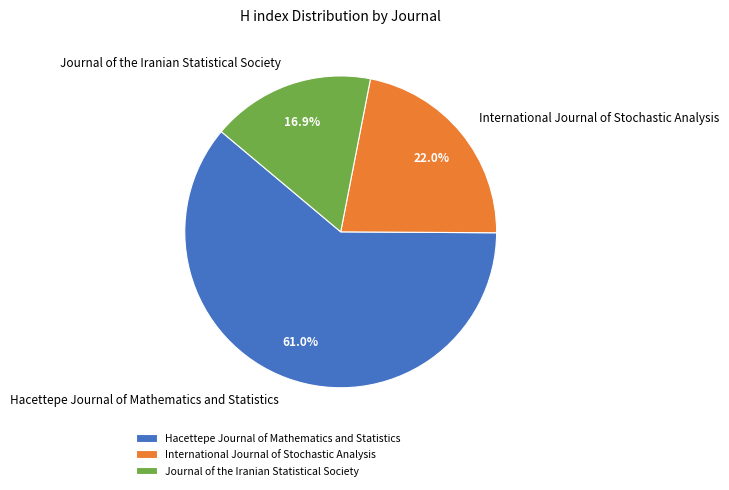

How much of the chart is everything except International Journal of Stochastic Analysis?

78.0%